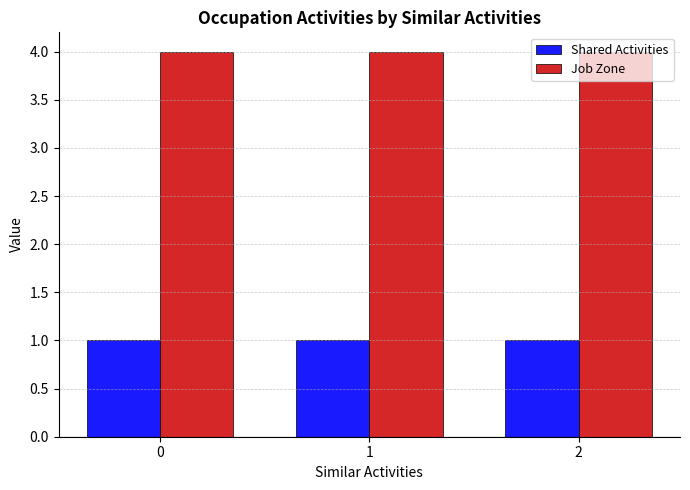

Is the value of Shared Activities at 2 greater than the value of Job Zone at 0?

No